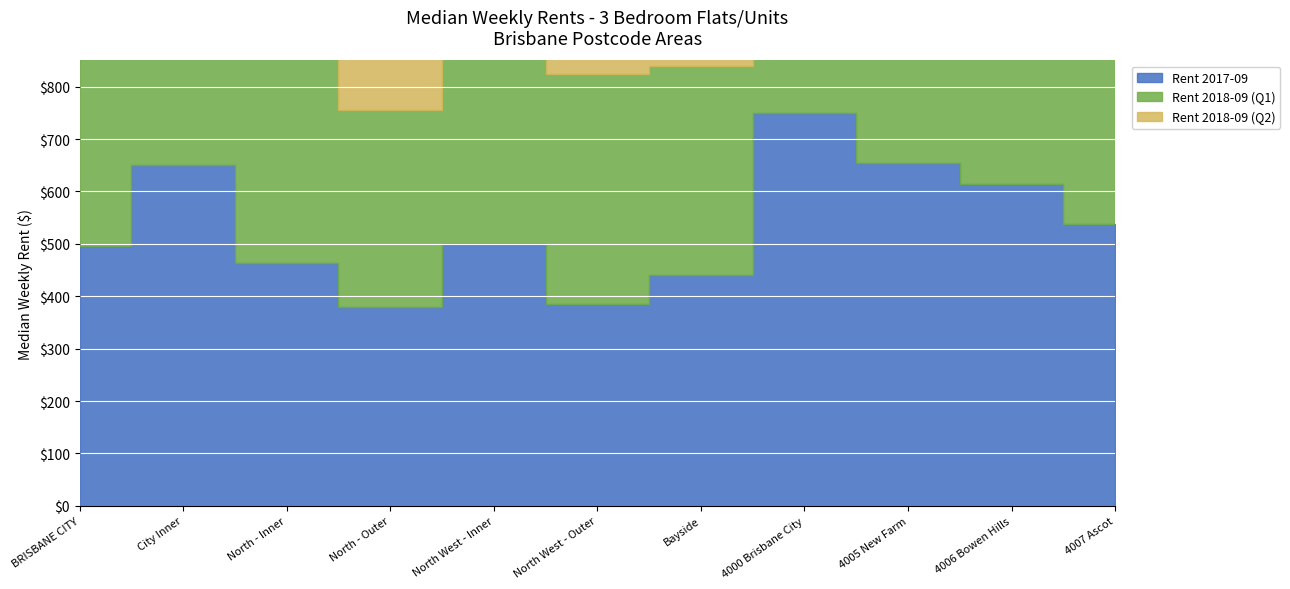

How many times do Rent 2017-09 and Rent 2018-09 (Q1) cross each other?

6